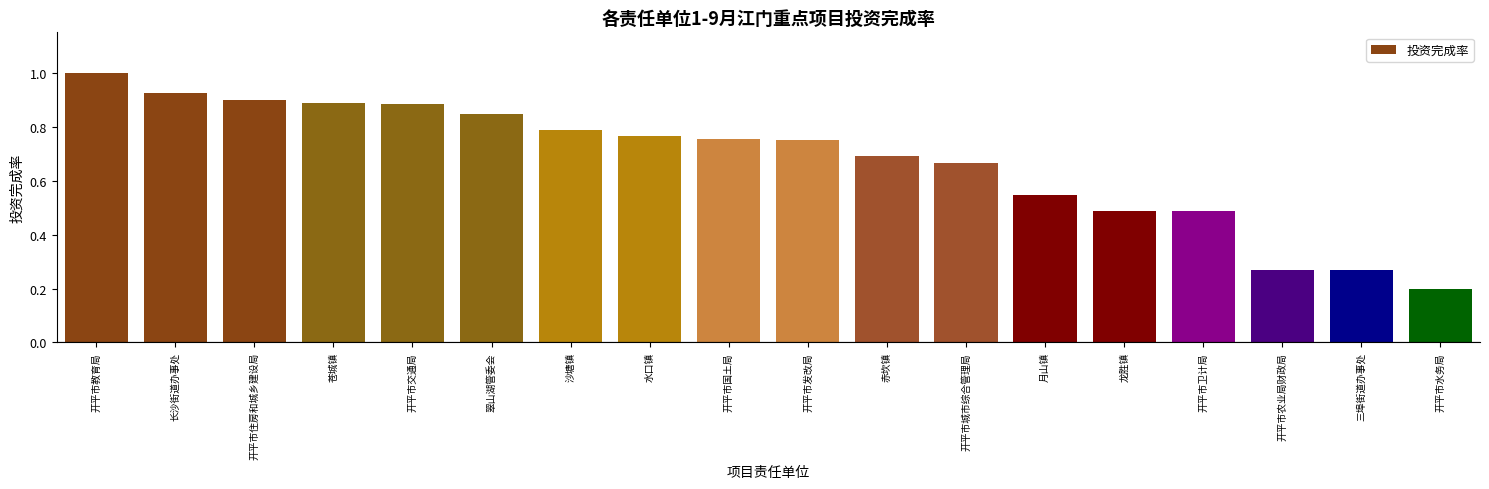

What is the maximum value shown in the chart?

1.0